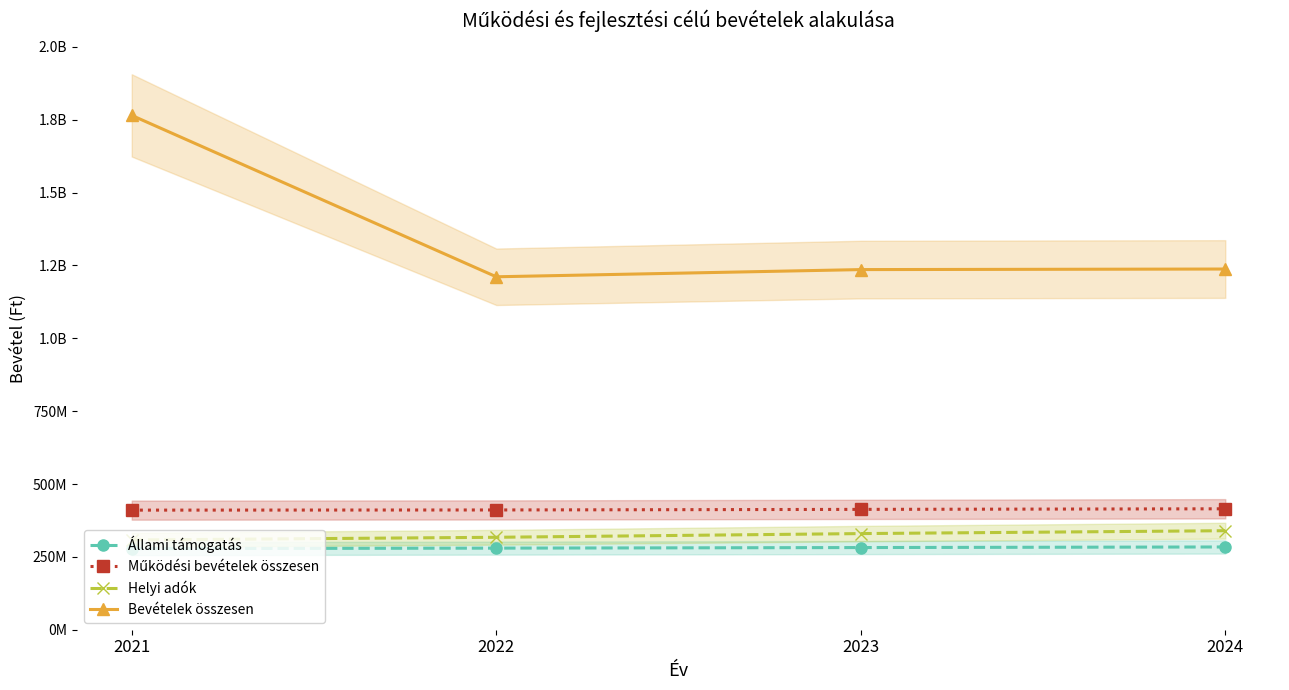

What are all the series names shown in the legend?

Állami támogatás, Működési bevételek összesen, Helyi adók, Bevételek összesen